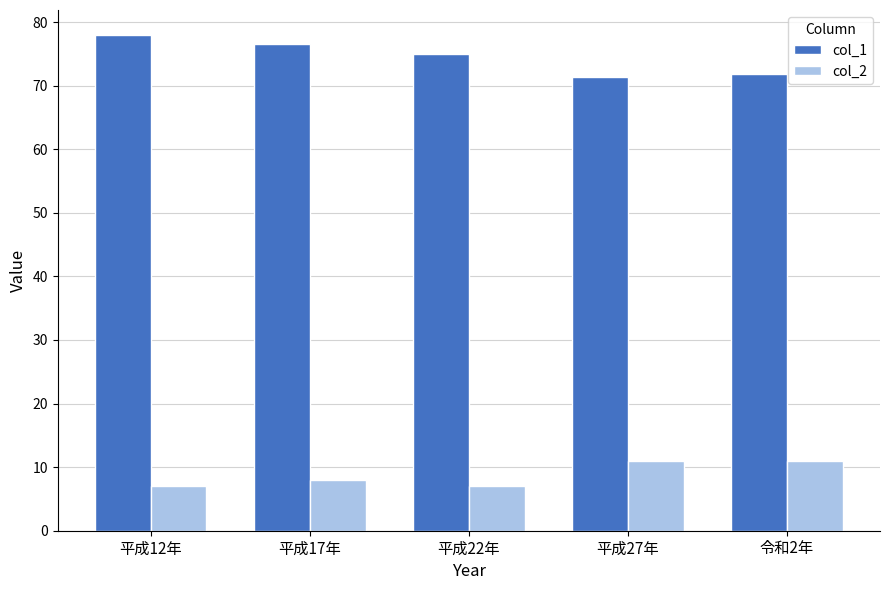

How many data points does each series have?

5